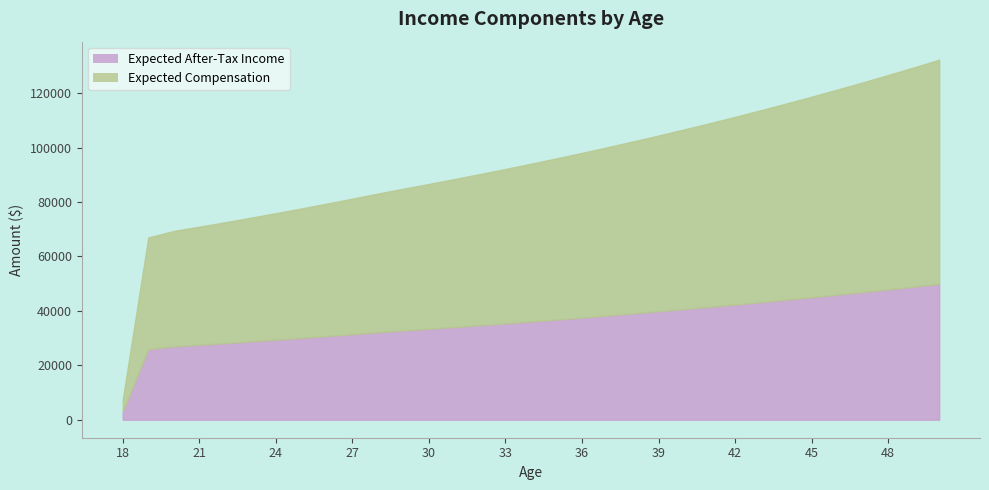

The value of Expected After-Tax Income at 41 is 41491.7. True or false?

True